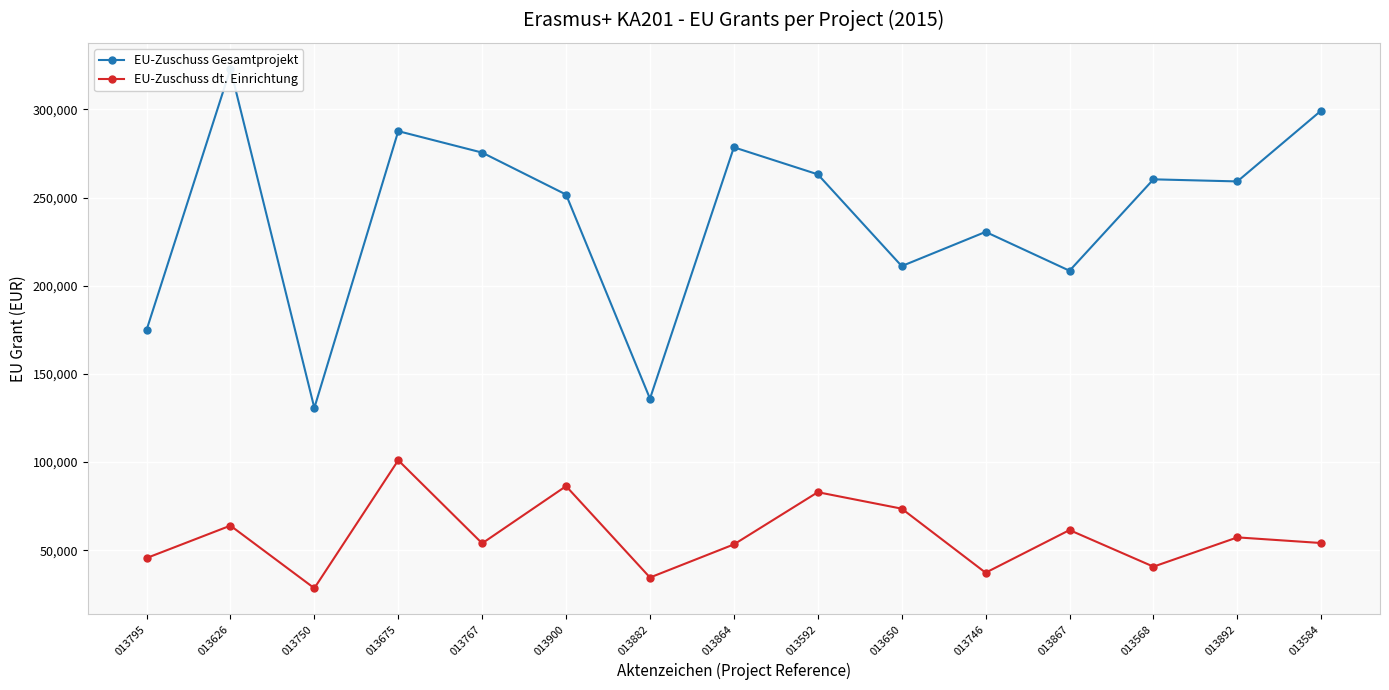

What value does the EU-Zuschuss dt. Einrichtung series have at 013892?

57256